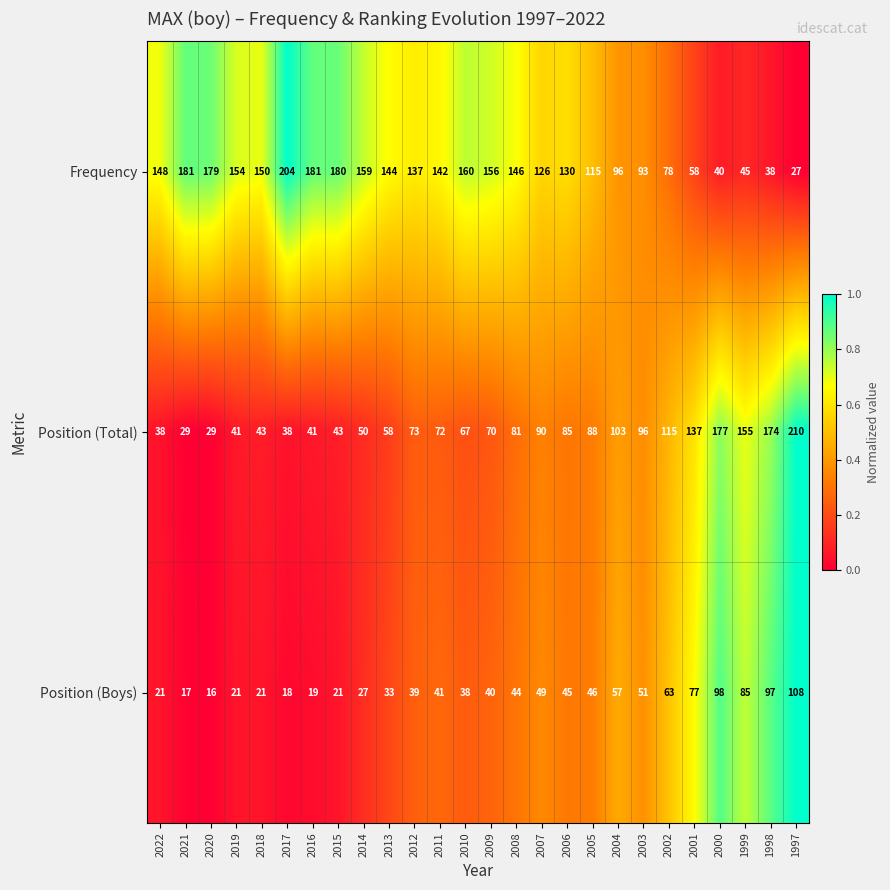

The value of Position (Total) at 2009 is 70. True or false?

True